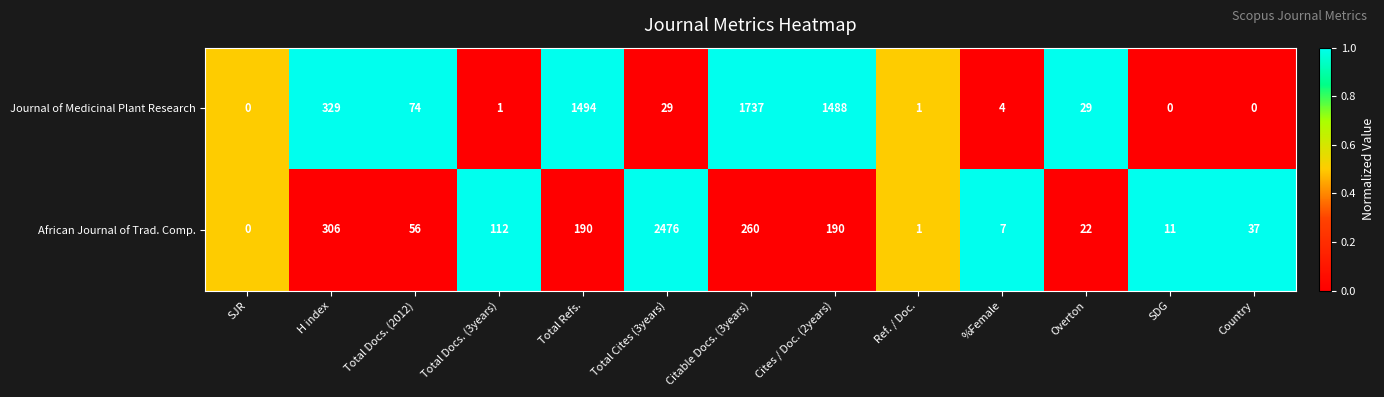

Reading left to right, what are all the values shown in this chart?

Journal of Medicinal Plant Research: 0	329	74	1	1494	29	1737	1488	1	4	29	0	0
African Journal of Trad. Comp.: 0	306	56	112	190	2476	260	190	1	7	22	11	37